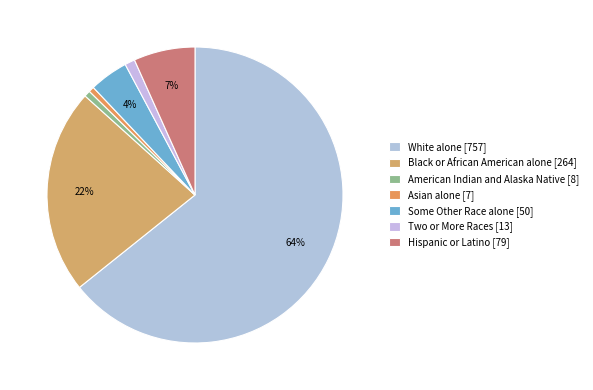

To the nearest percent, what portion does Asian alone [7] represent?

1%